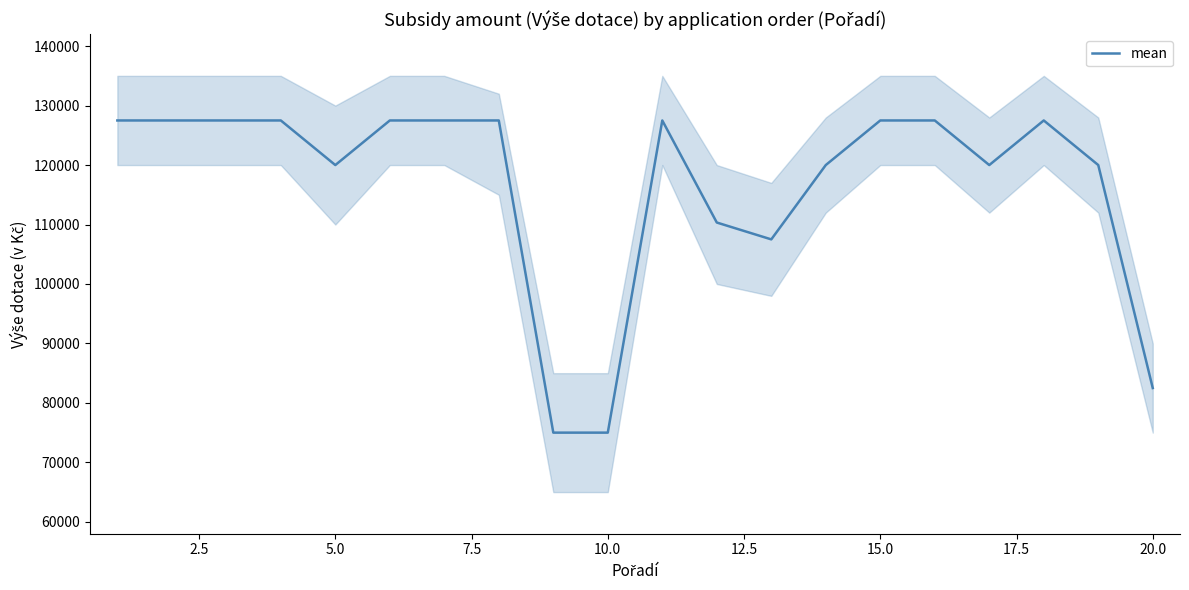

What is the greatest value displayed?

127500